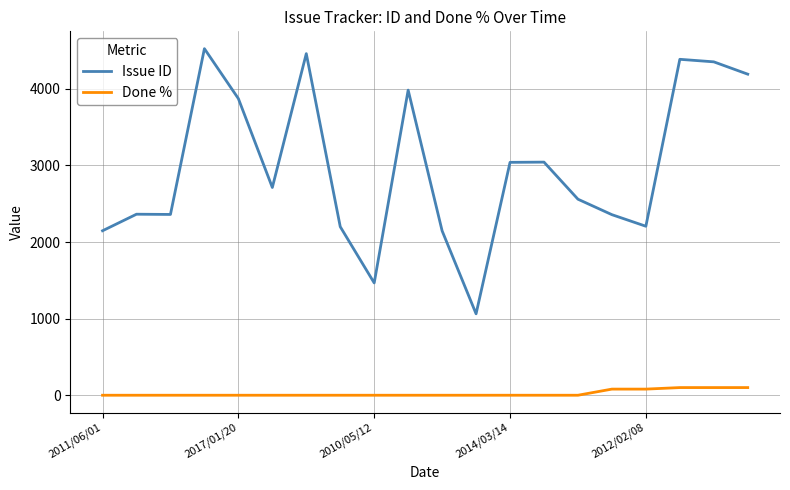

True or false: Issue ID and Done % intersect in this chart.

False